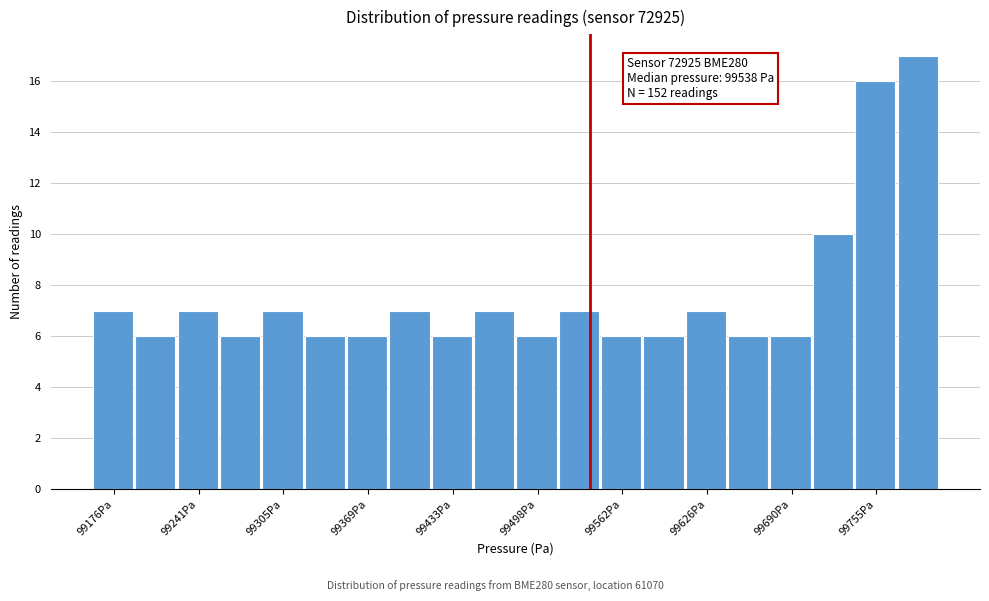

Around what value on the x-axis is the tallest bar? Give the approximate position of its centre, as read against the axis.

99790